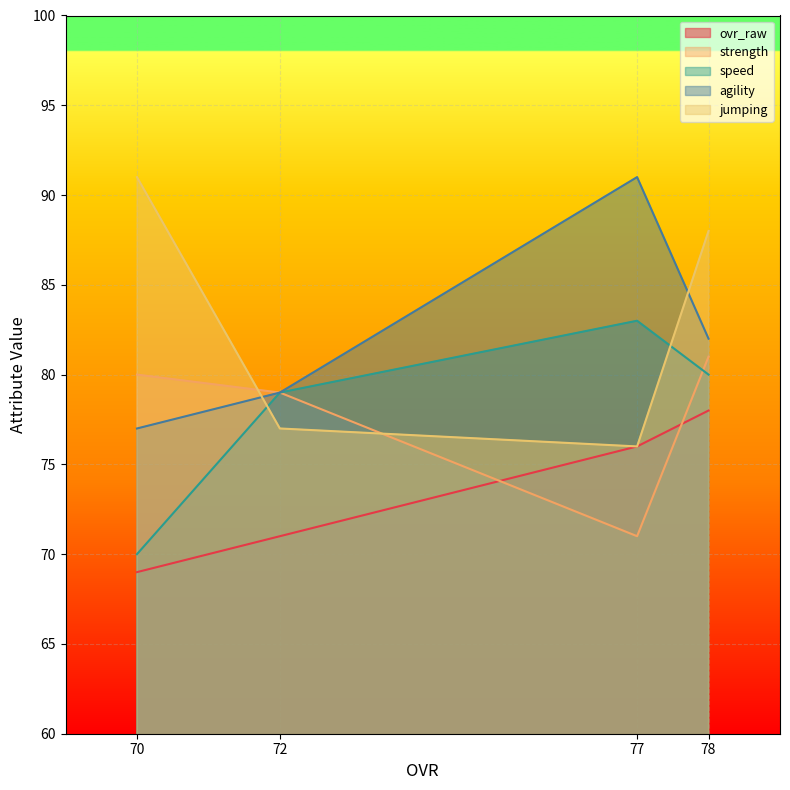

Which category has the highest value in the ovr_raw series?

78